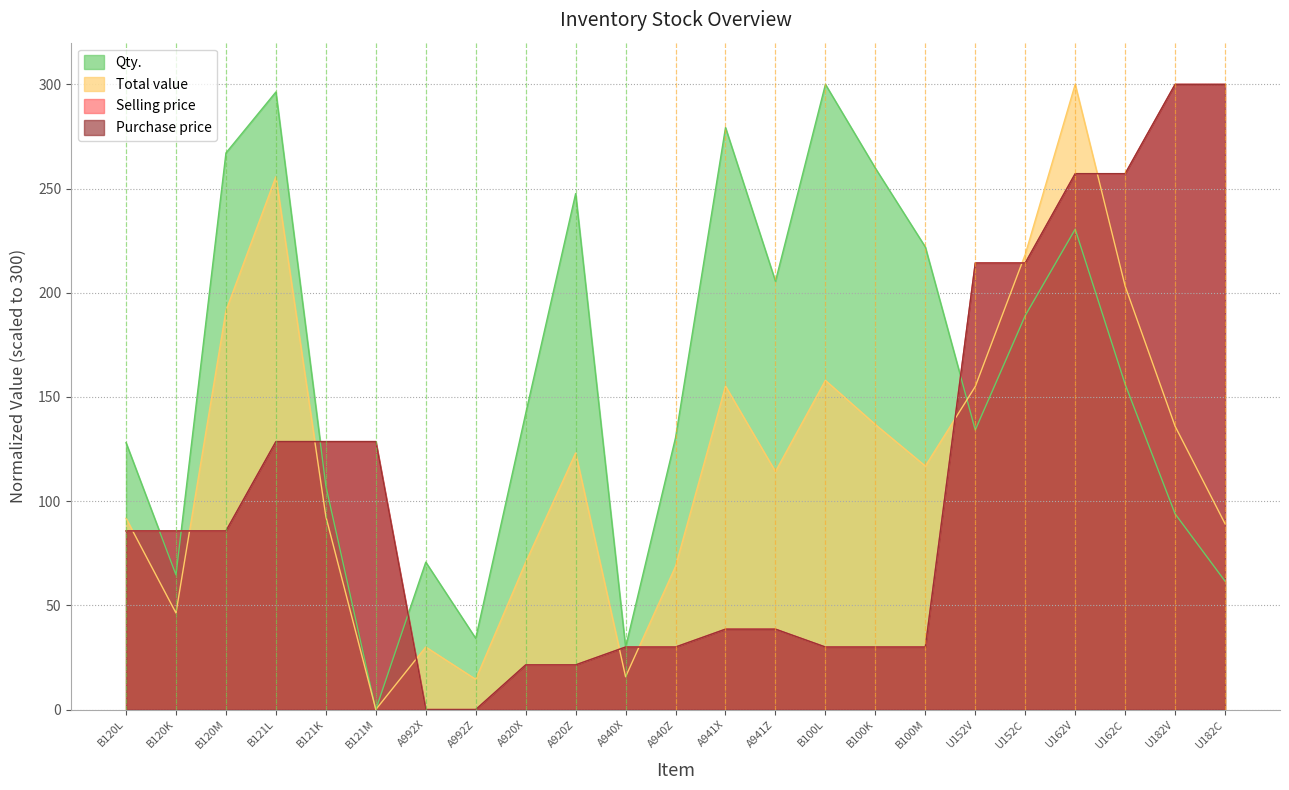

Between B100K and U182C, which is larger?

B100K